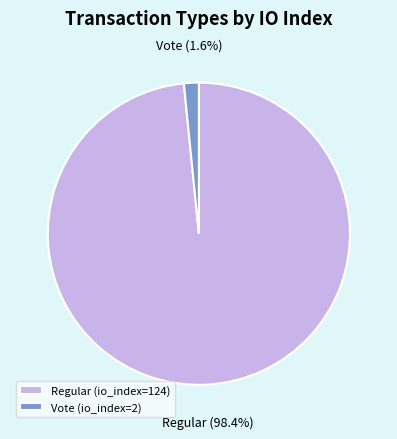

To the nearest percent, what is the difference between the largest and smallest slice percentages?

97%